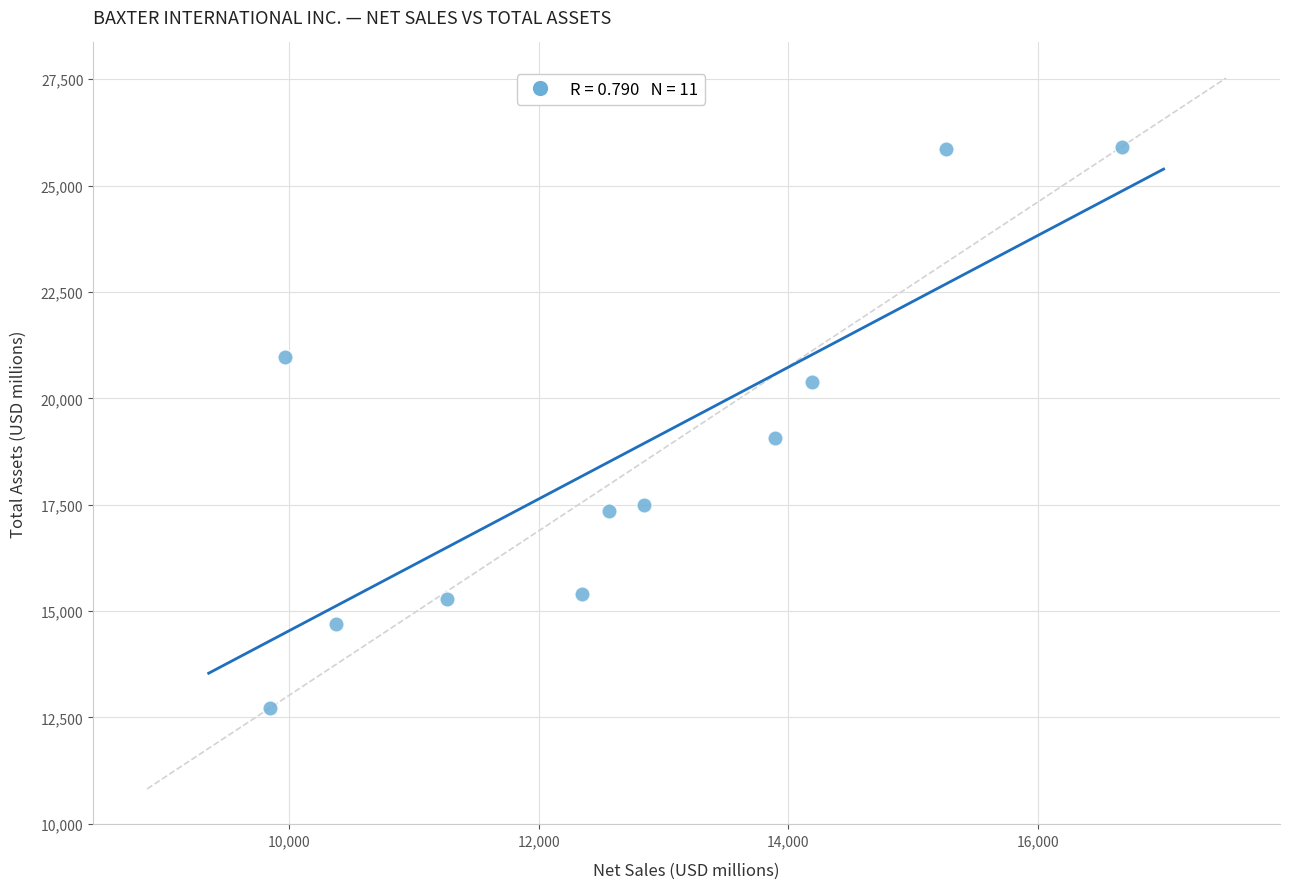

What Y value in the scatter plot is closest to 19322?

19073